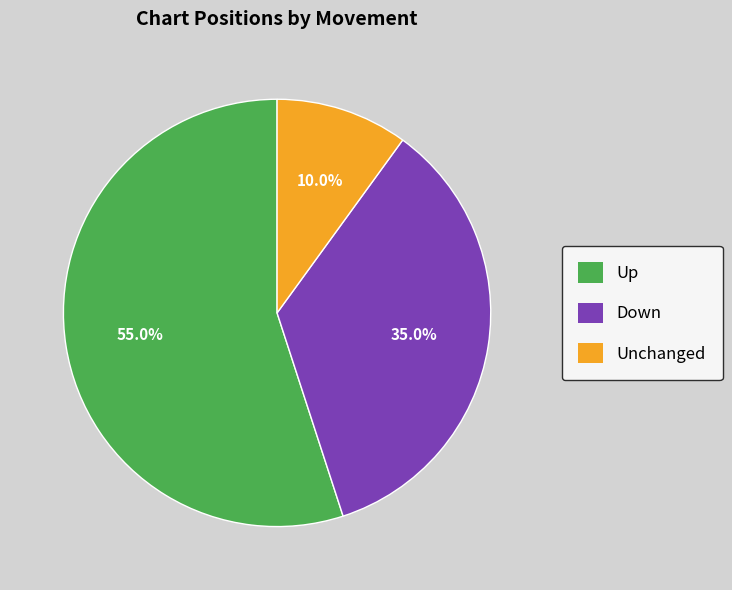

How many slices are in this pie chart?

3